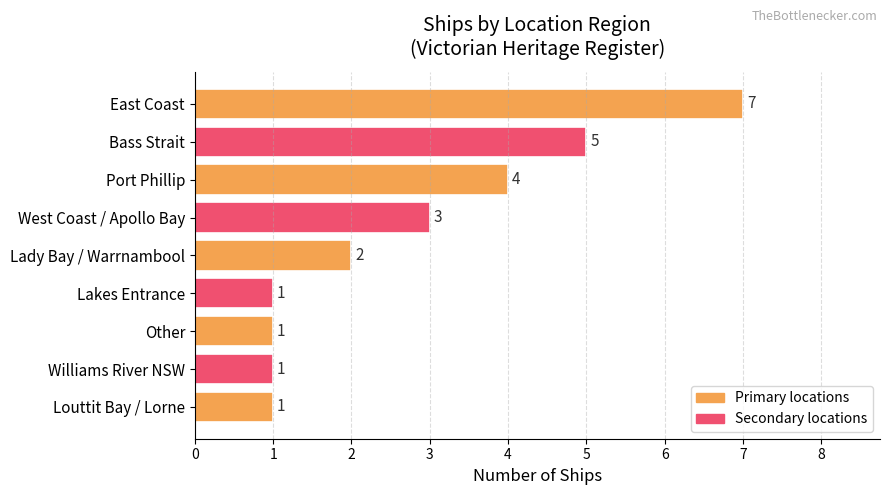

What is the maximum value shown in the chart?

7